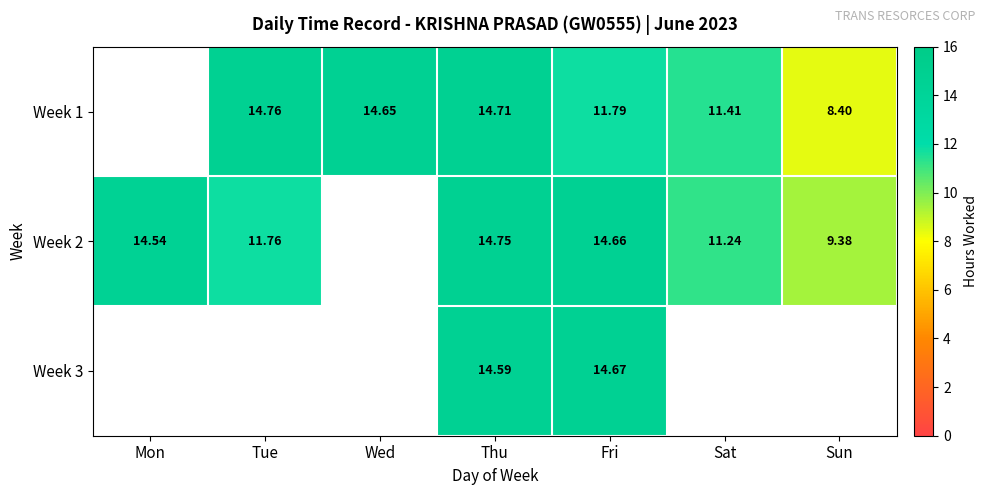

Which category has the highest value across all series?

Tue